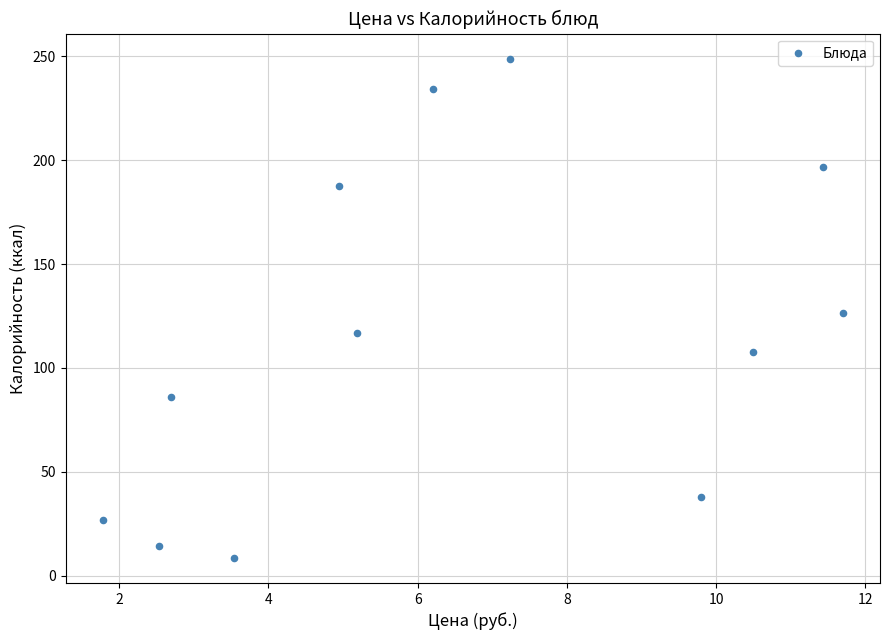

What is the range of Y values (max minus min)?

240.5